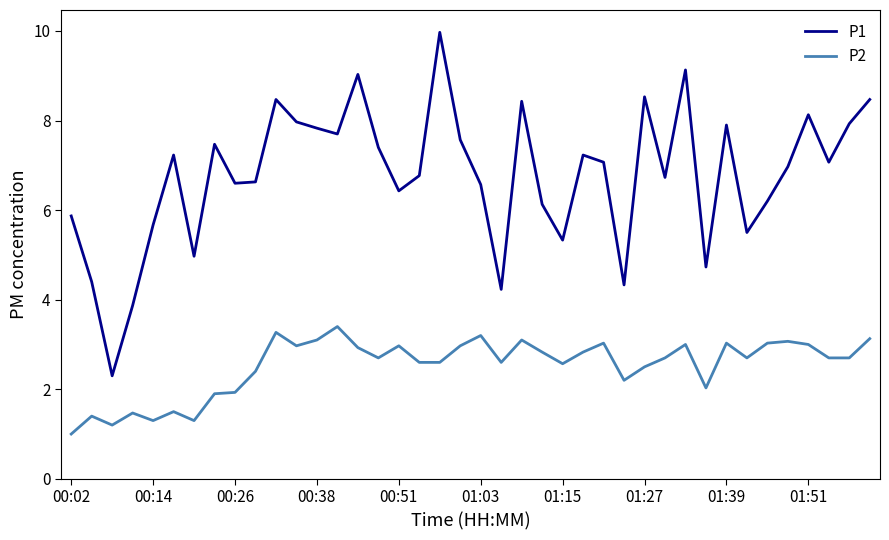

What is the smallest value displayed?

1.0